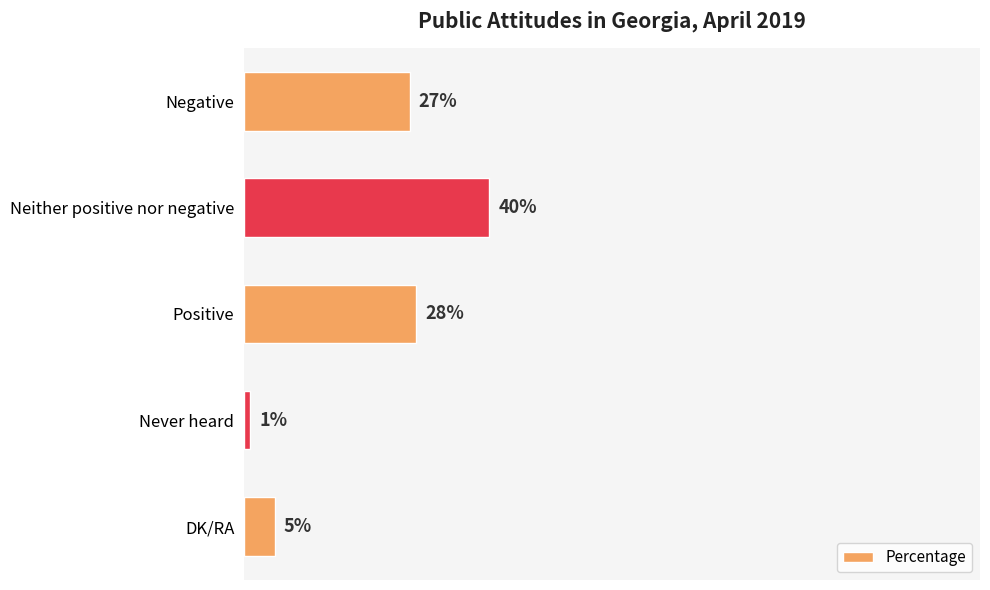

Rank the categories by value from highest to lowest.

Neither positive nor negative, Positive, Negative, DK/RA, Never heard